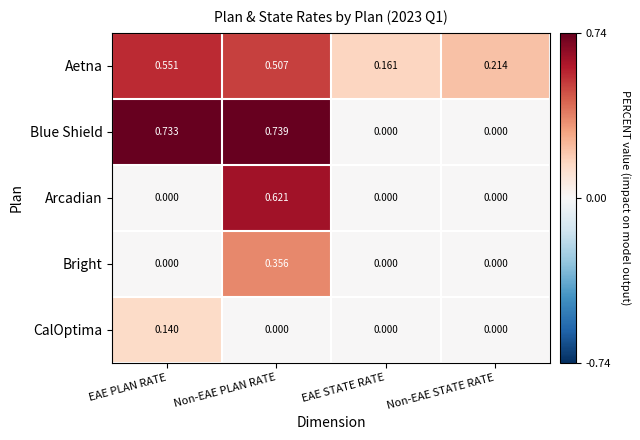

List the series in order of their peak value, highest first.

Blue Shield, Arcadian, Aetna, Bright, CalOptima